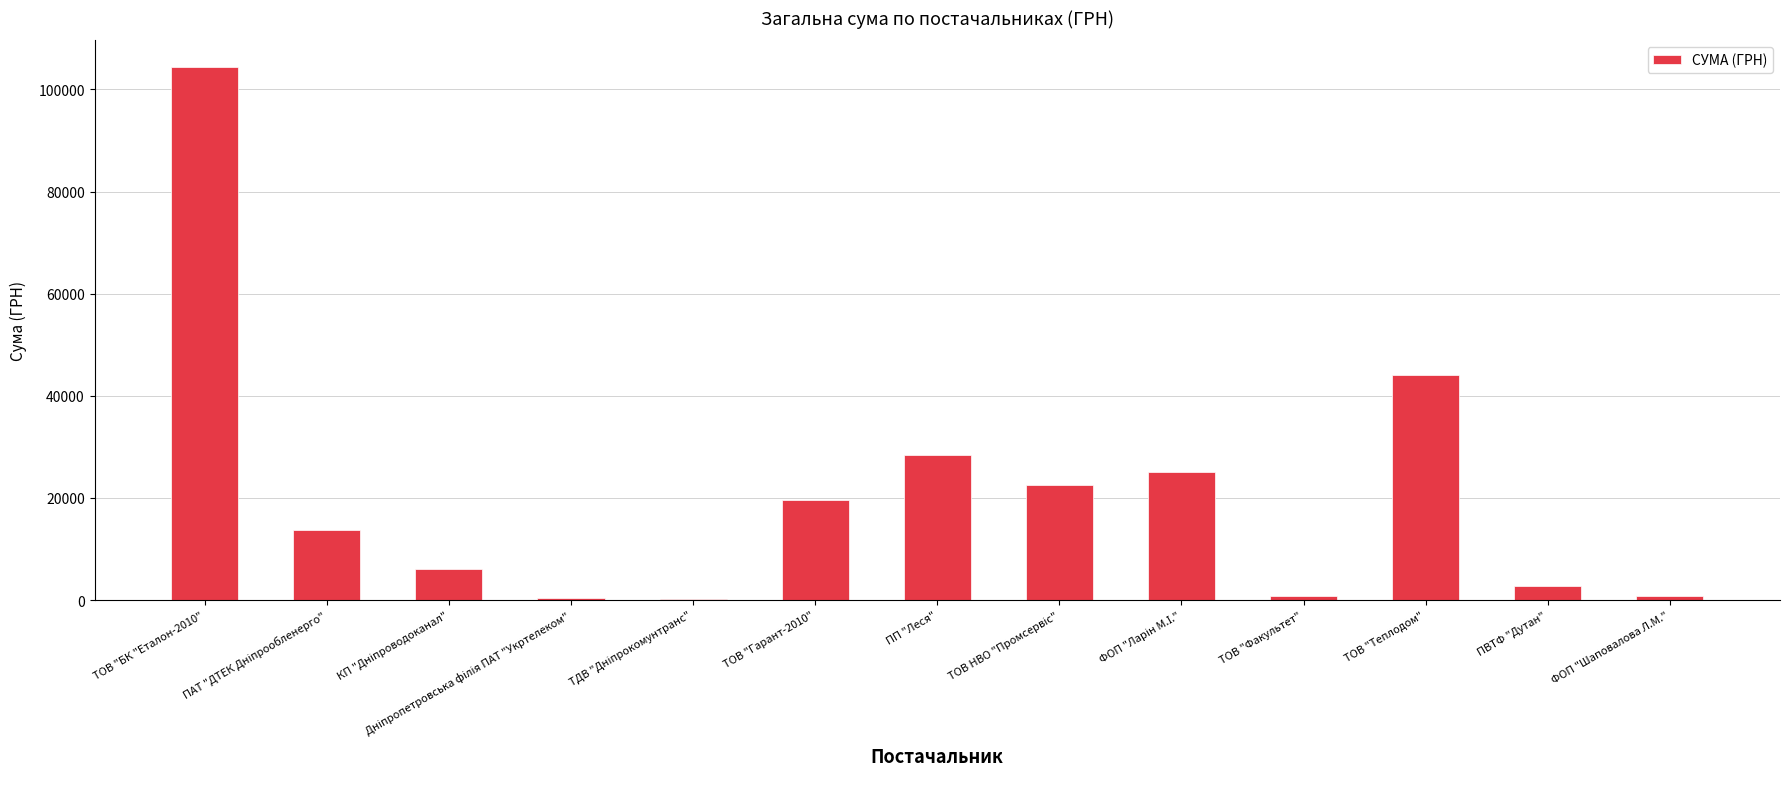

What is the change in value from ТОВ "Гарант-2010" to ПП "Леся"?

+8949.6